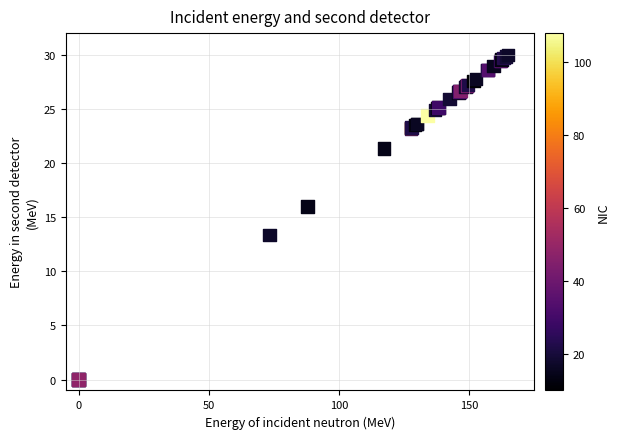

What Y value in the scatter plot is closest to 15?

16.0